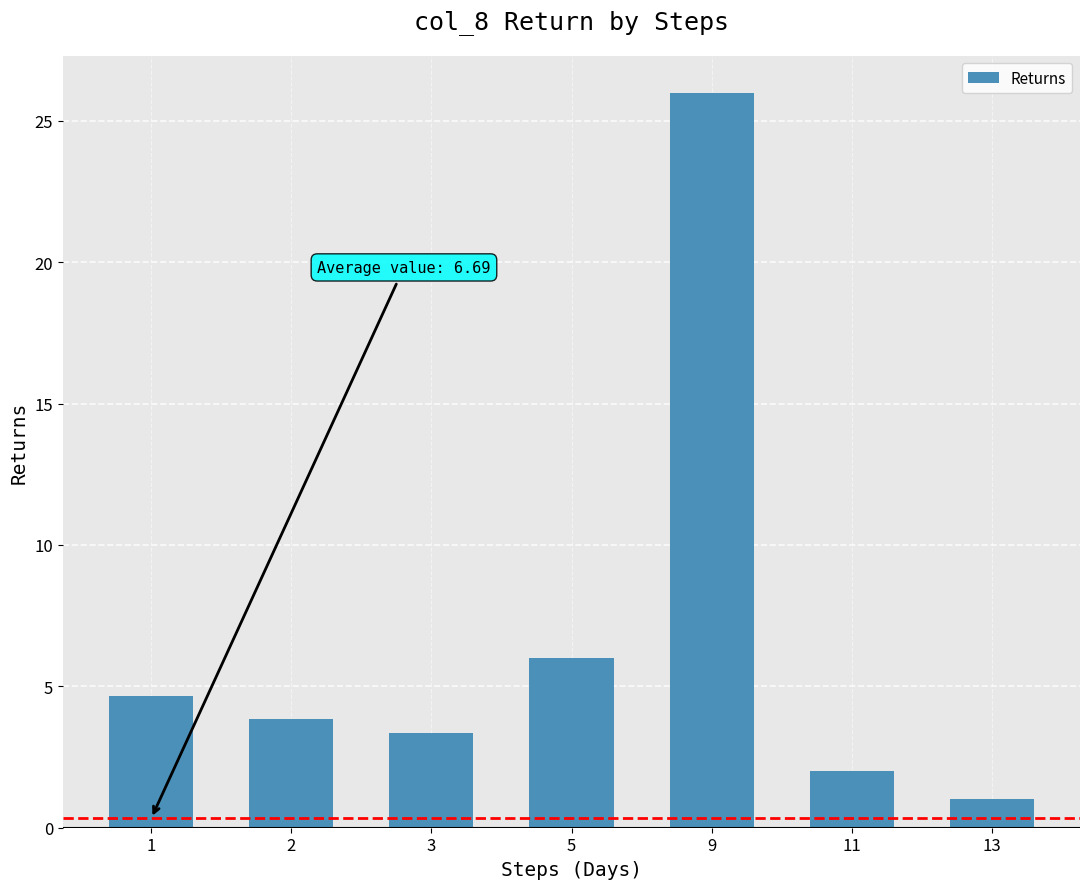

What is the sum of the values at 13 and 11?

3.0